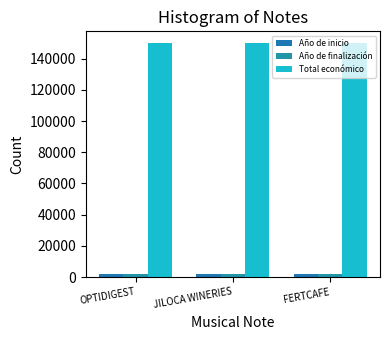

Count the number of categories in the chart.

3